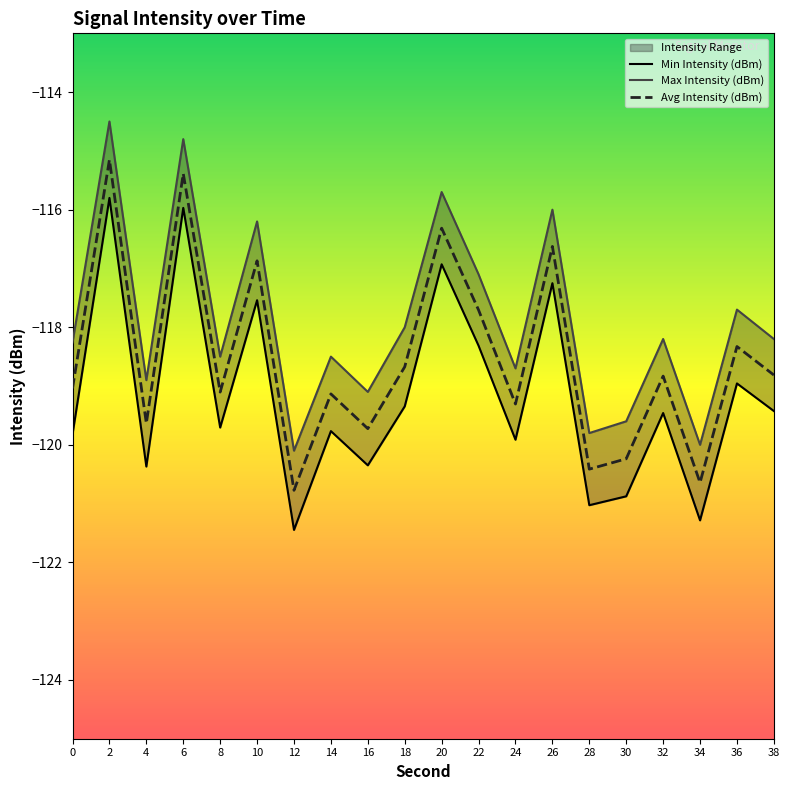

What is the sum of the Min Intensity (dBm) values at 20 and 22?

-235.2